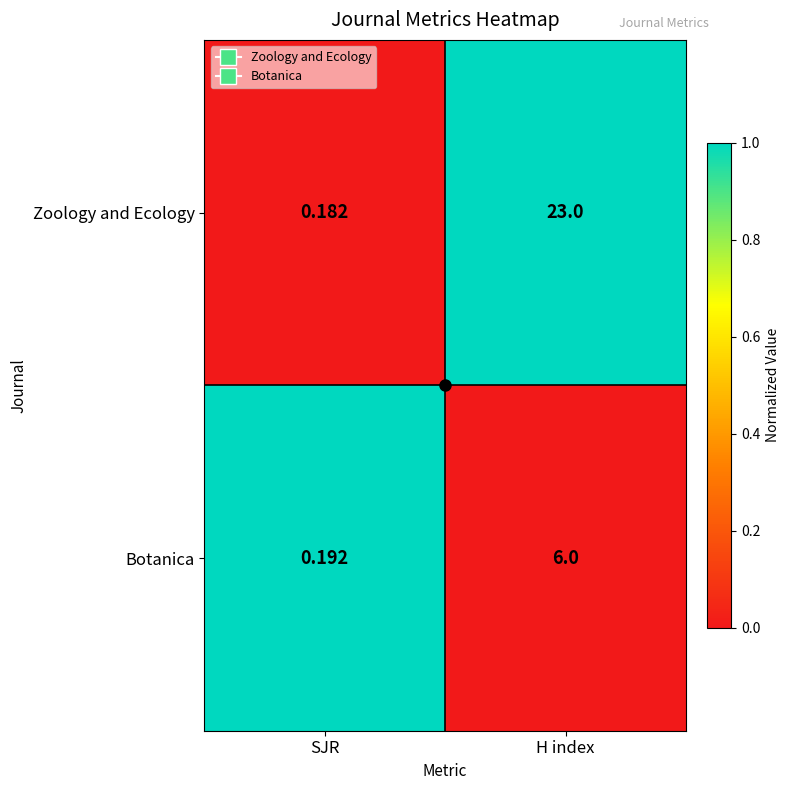

Rank the categories by Botanica value from highest to lowest.

H index, SJR